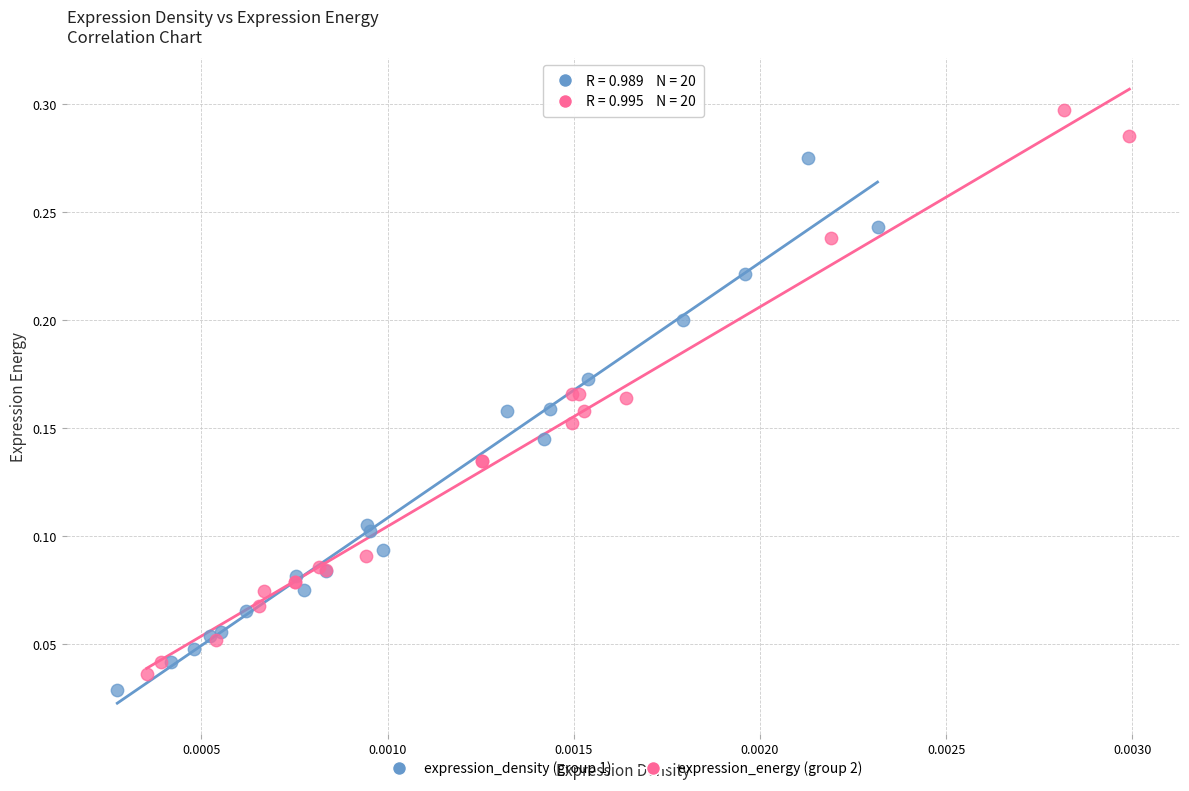

Which series reaches the minimum Y coordinate?

expression_density (group 1)